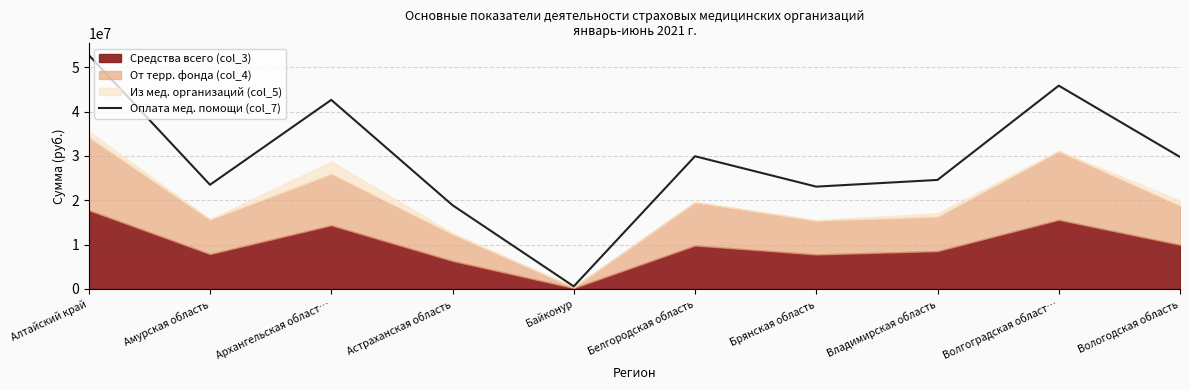

What is the ratio of the value at Владимирская область to the value at Вологодская область?

0.8